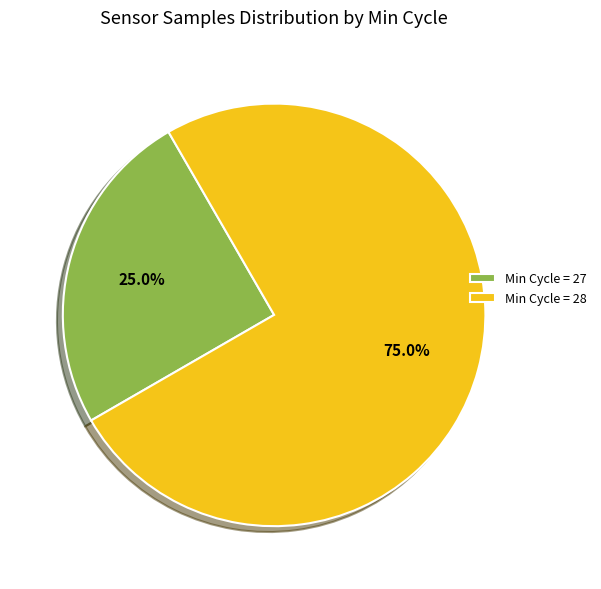

Which category has the smallest portion of the pie?

Min Cycle = 27